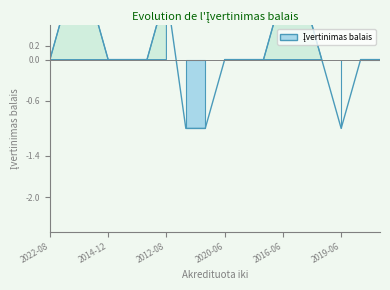

How many values exceed 0?

5